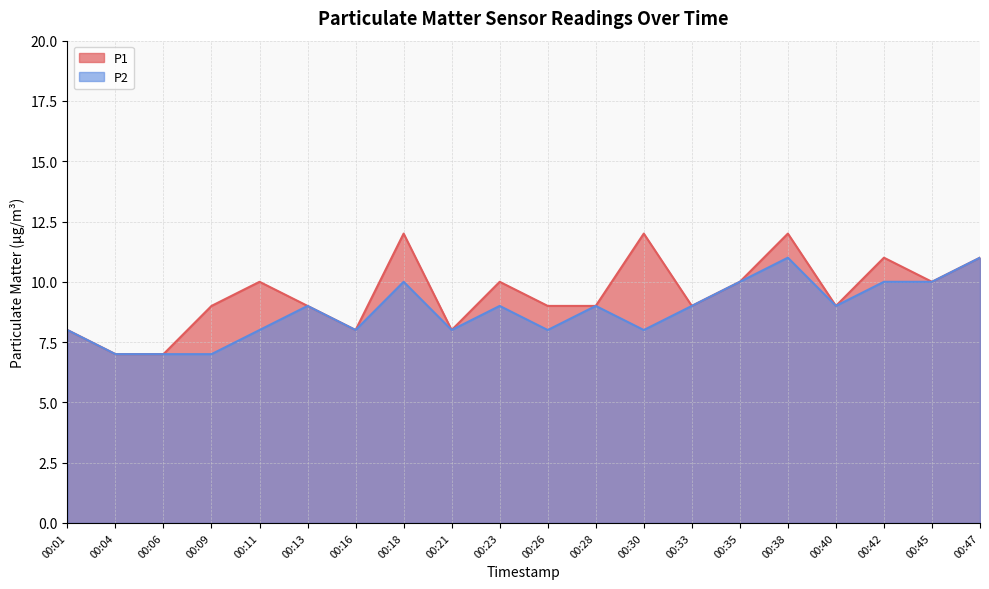

What are all the series names shown in the legend?

P1, P2